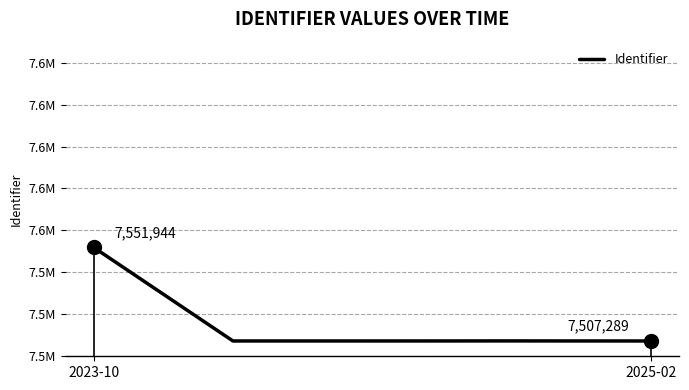

Count the number of data series in this chart.

1